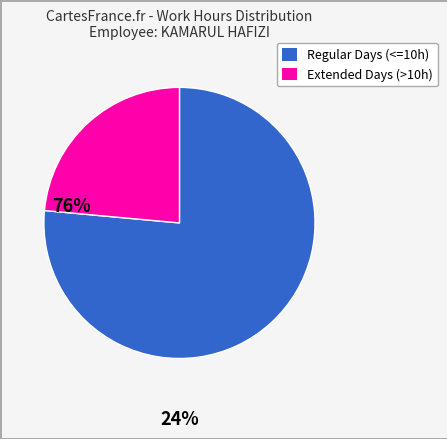

Does any single category account for the majority?

Yes